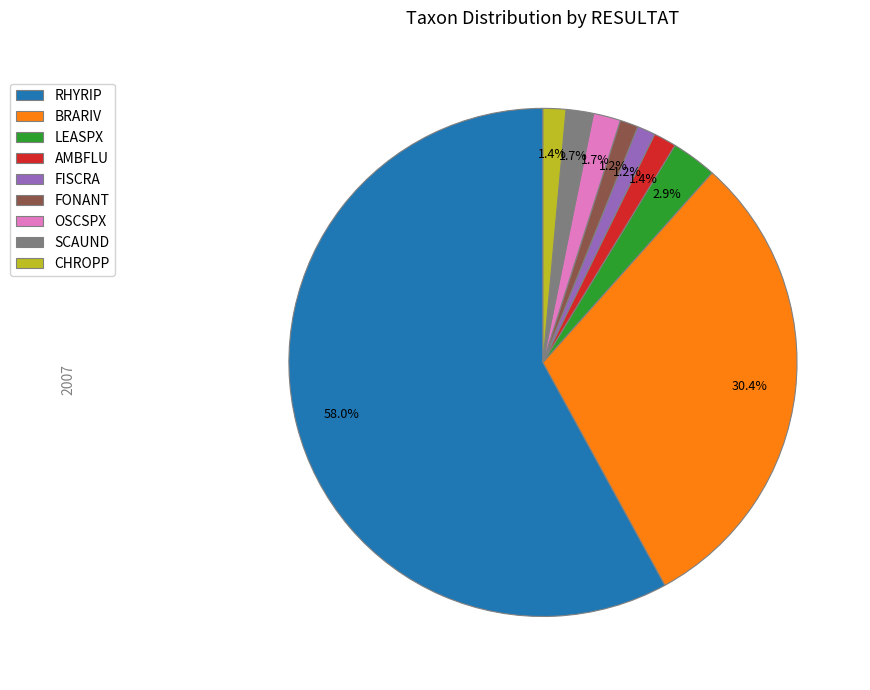

What percentage is the RHYRIP slice, to the nearest percent?

58%